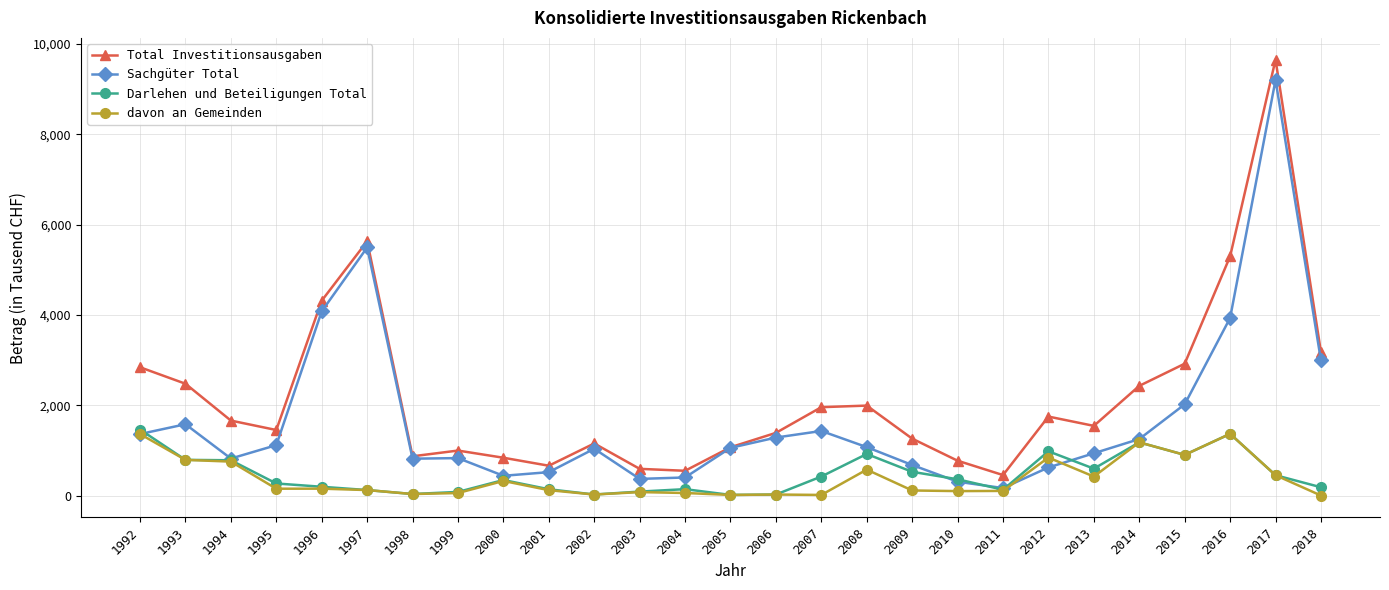

What are all the series names shown in the legend?

Total Investitionsausgaben, Sachgüter Total, Darlehen und Beteiligungen Total, davon an Gemeinden